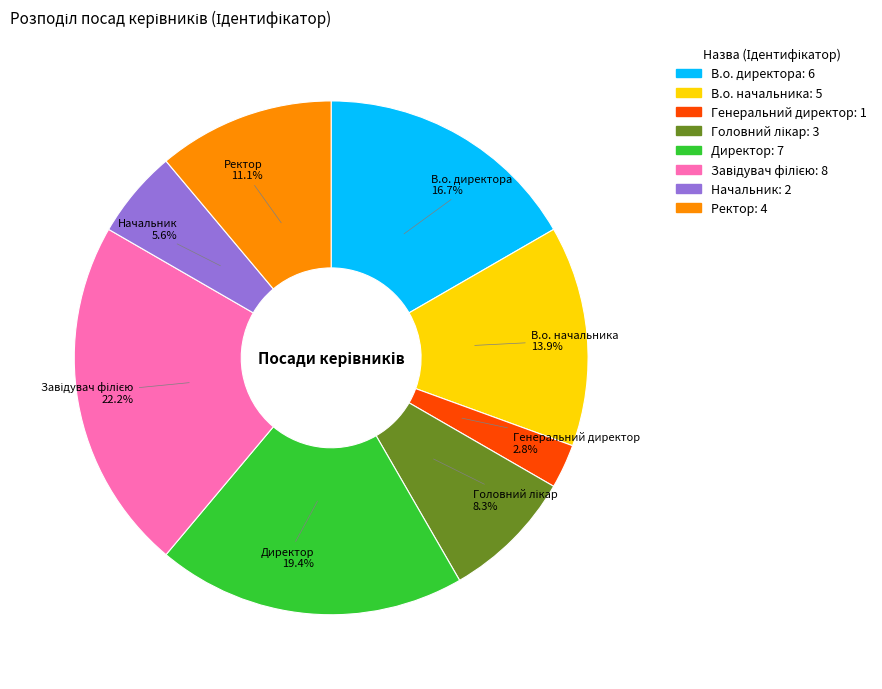

Approximately how many times larger is the value at Начальник compared to Генеральний директор?

2.0